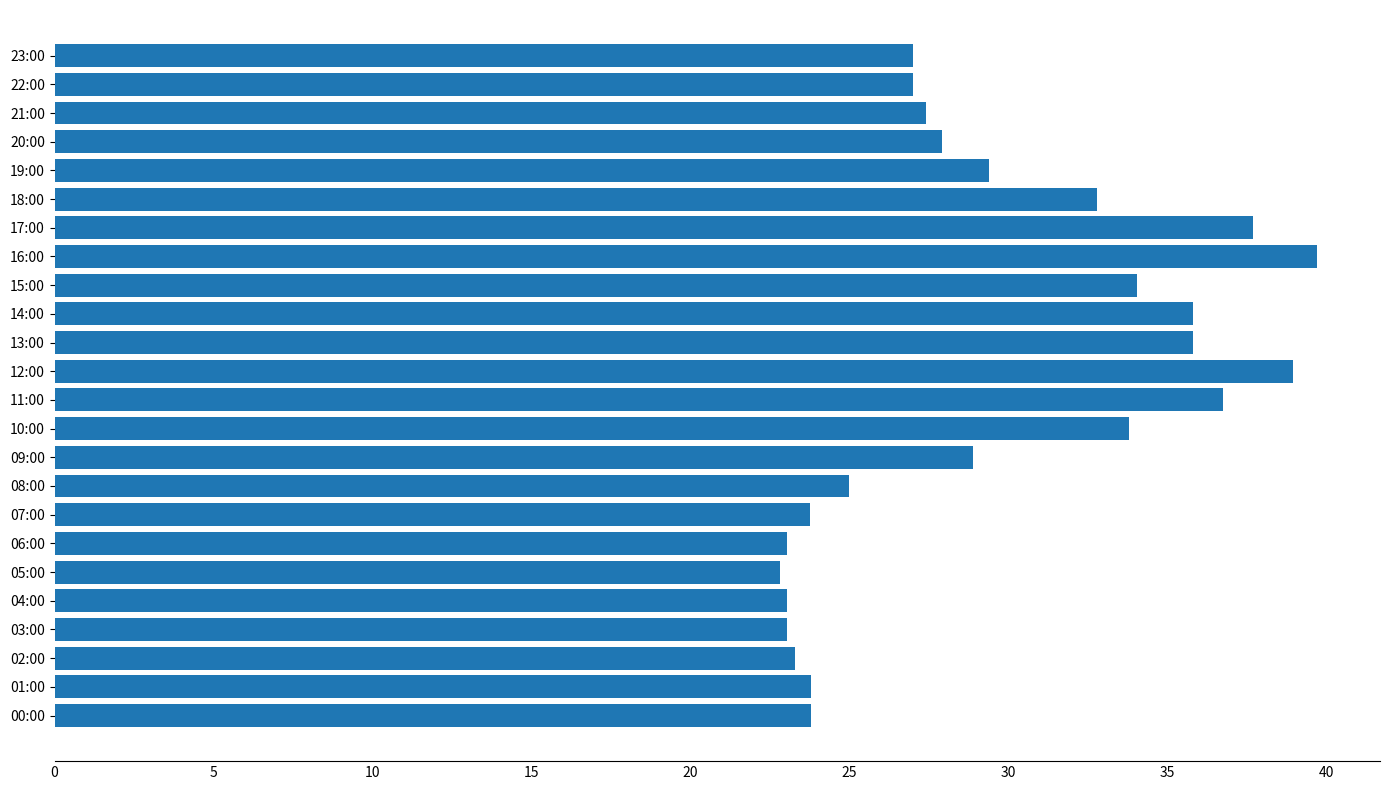

What is the maximum value shown in the chart?

39.7